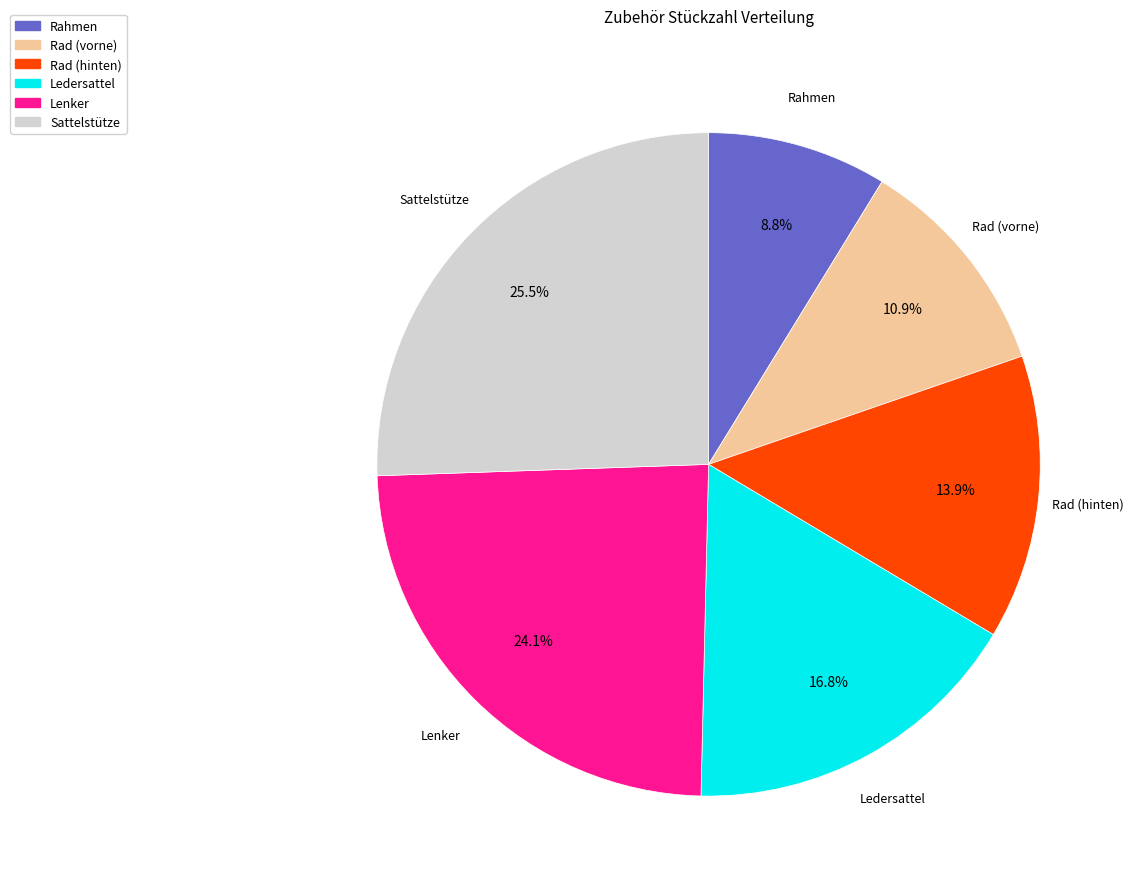

Is it true that Ledersattel is 17% of the pie?

True